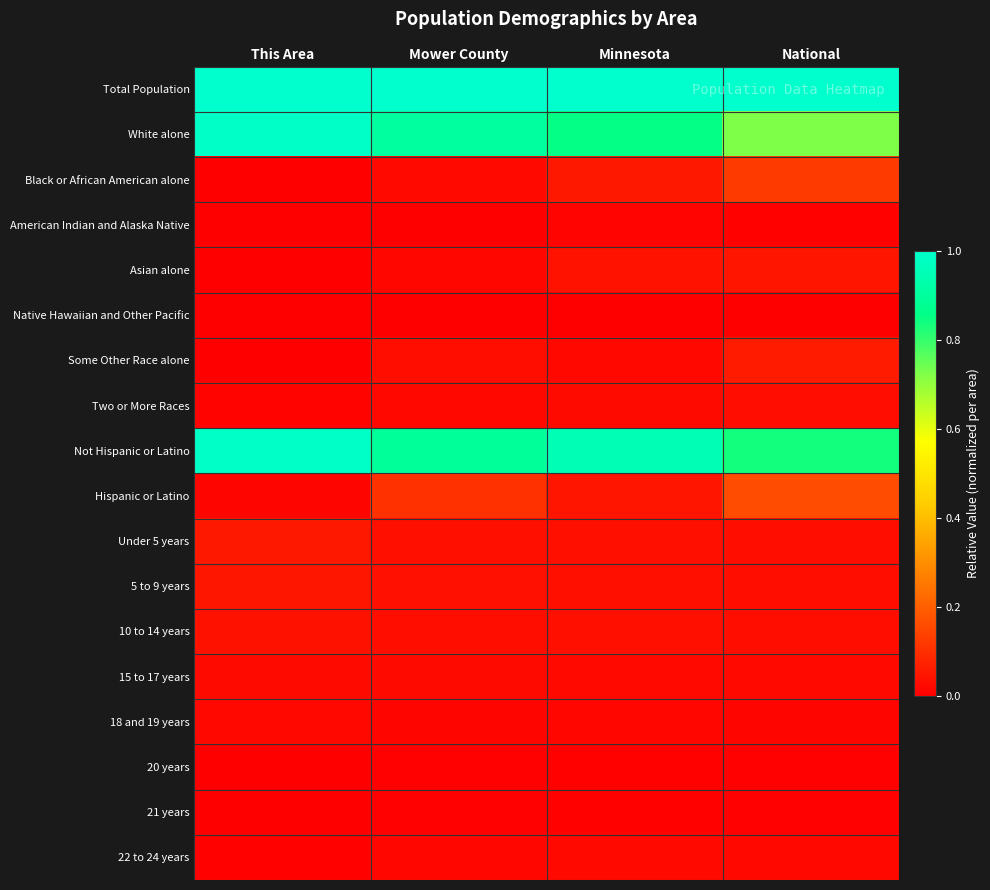

How many distinct data groups are displayed?

18